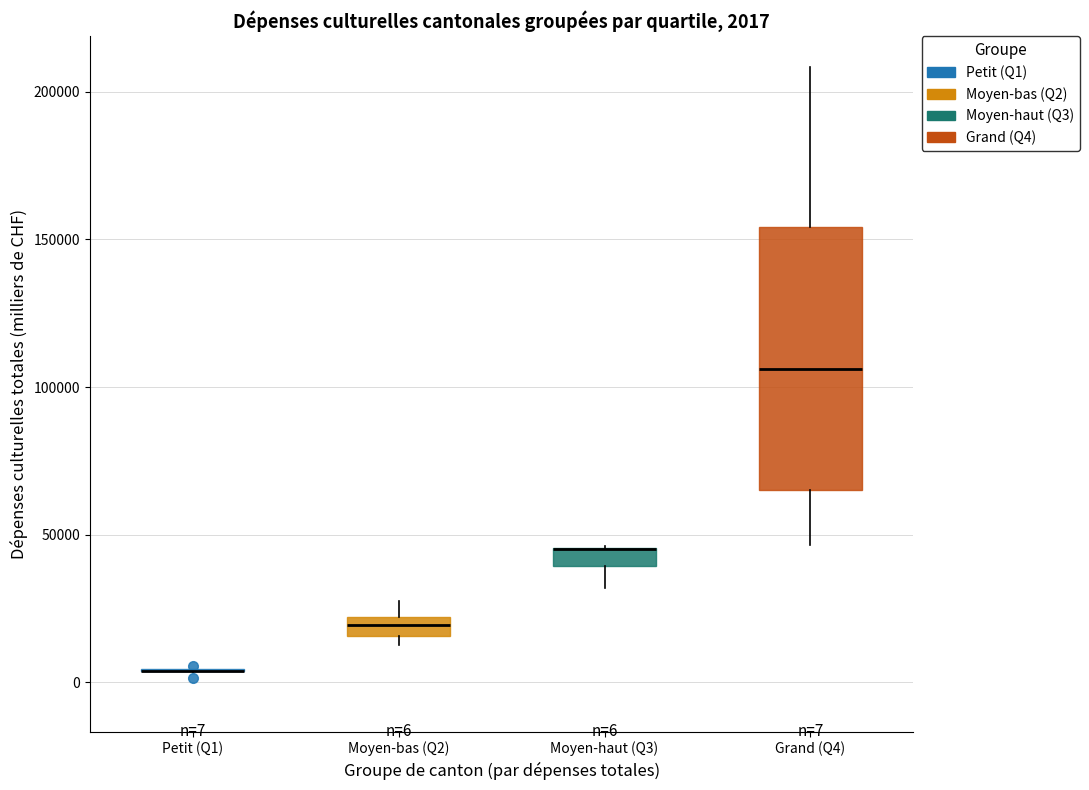

Comparing the boxes themselves (not the whiskers), which one is the tallest?

Grand (Q4)